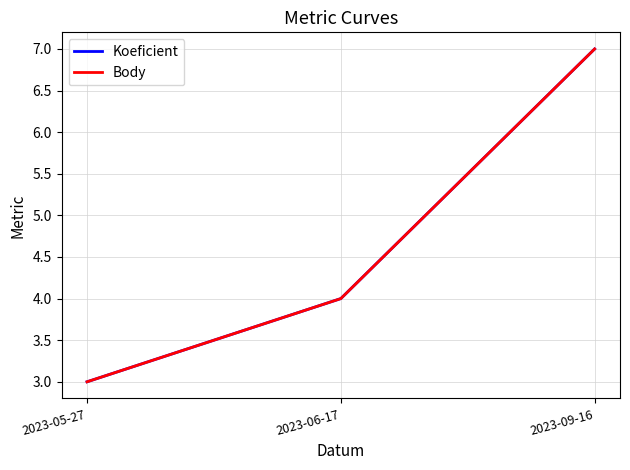

What is the sum of all Koeficient values?

14